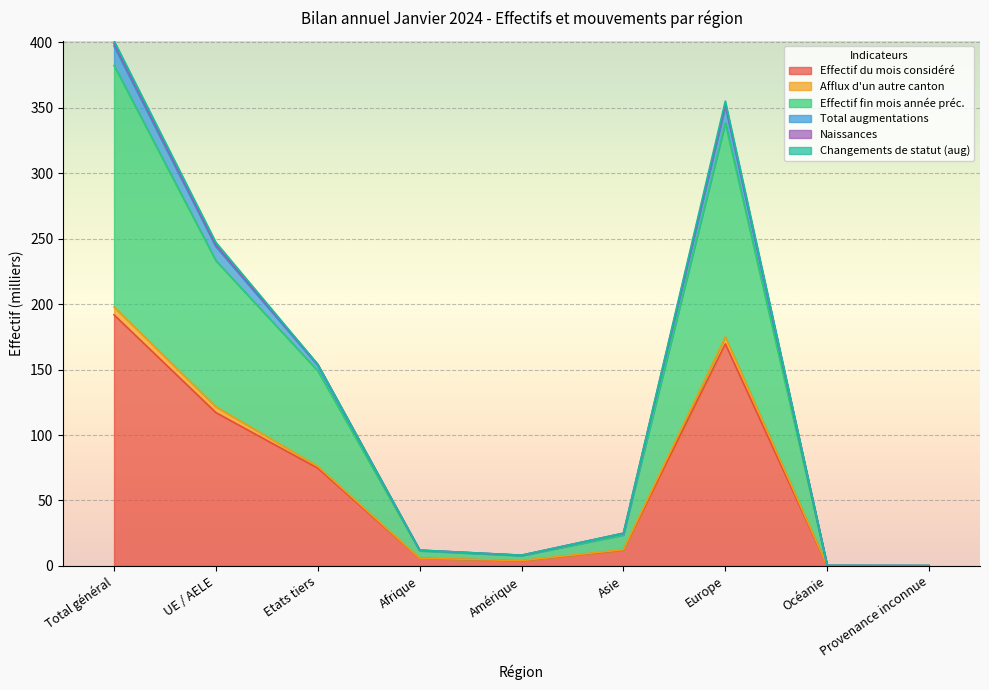

True or false: Effectif du mois considéré has more than 0 interior local peaks.

True